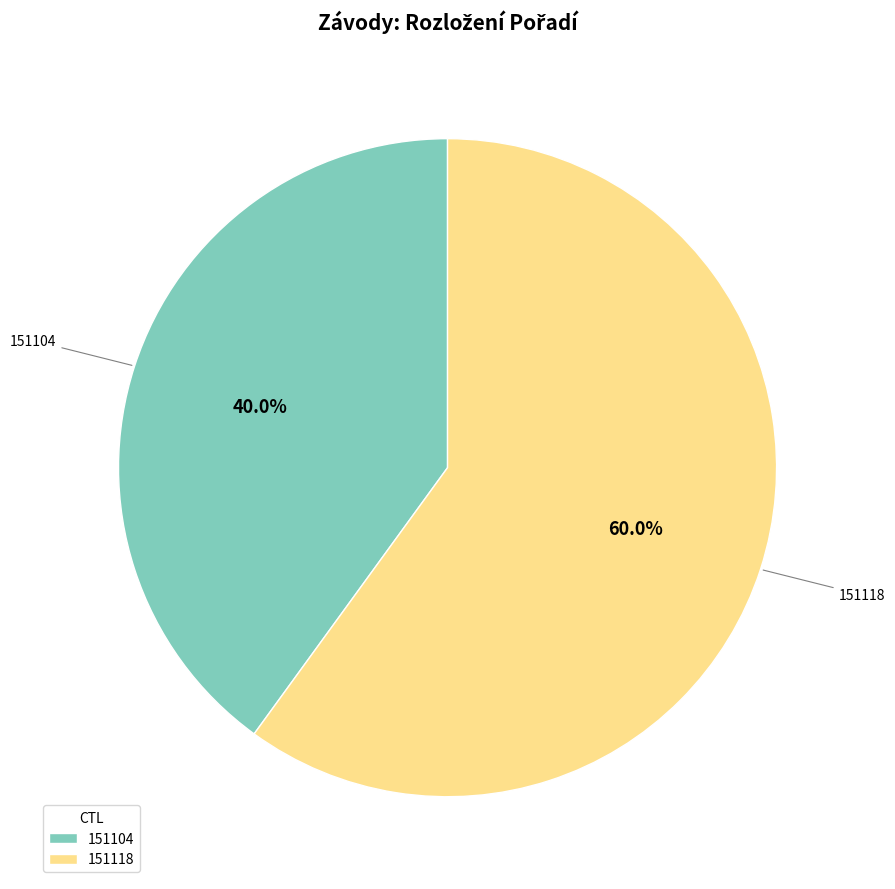

What is the ratio of the value at 151118 to the value at 151104?

1.5